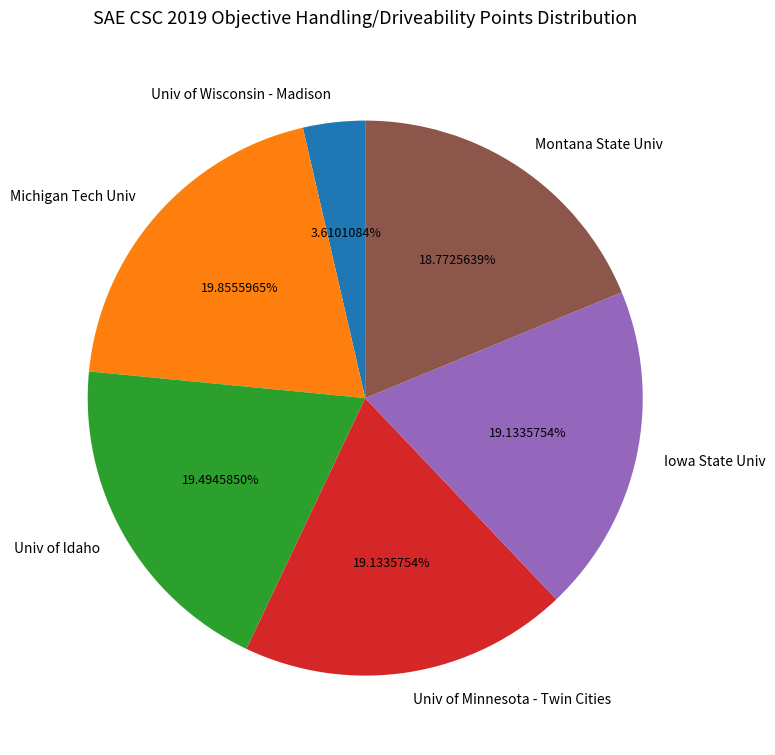

What is the total percentage of Univ of Minnesota - Twin Cities and Montana State Univ?

37.9%